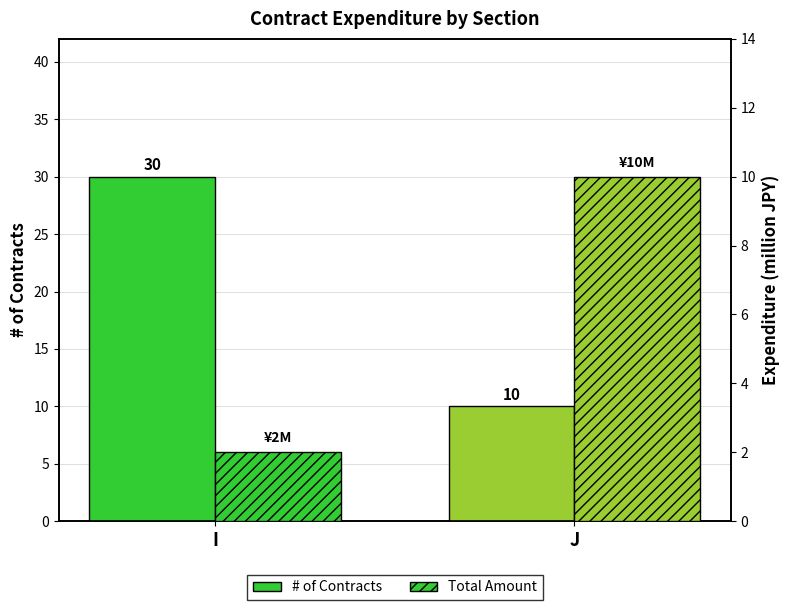

Count the # of Contracts values in the range 10 to 30.

2